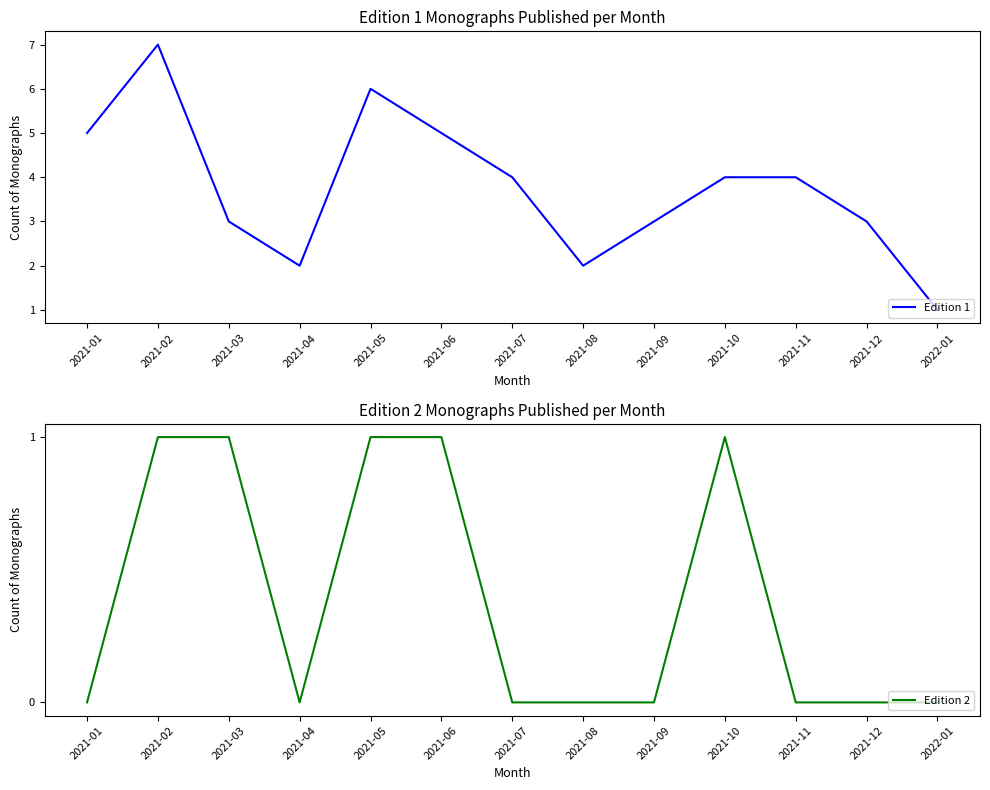

How many lines are shown in the chart?

2